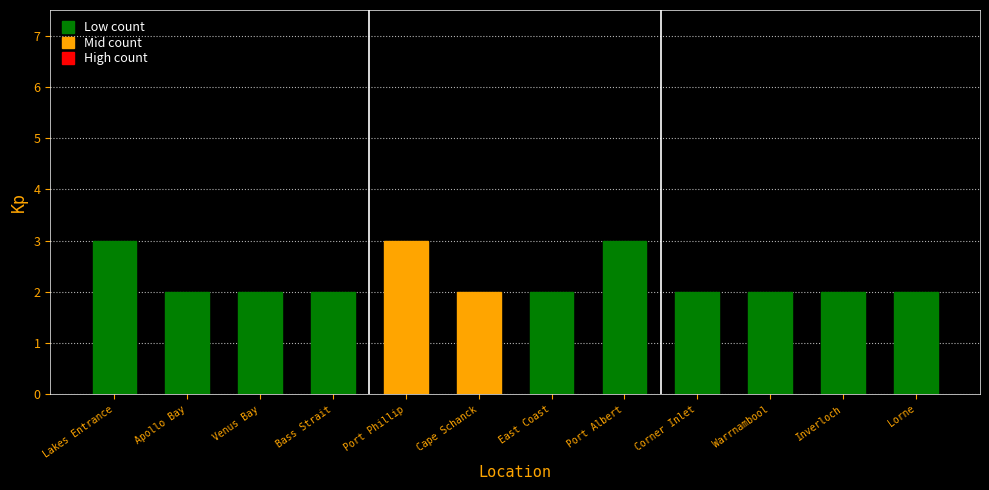

True or false: the data shows 3 at Warrnambool.

False